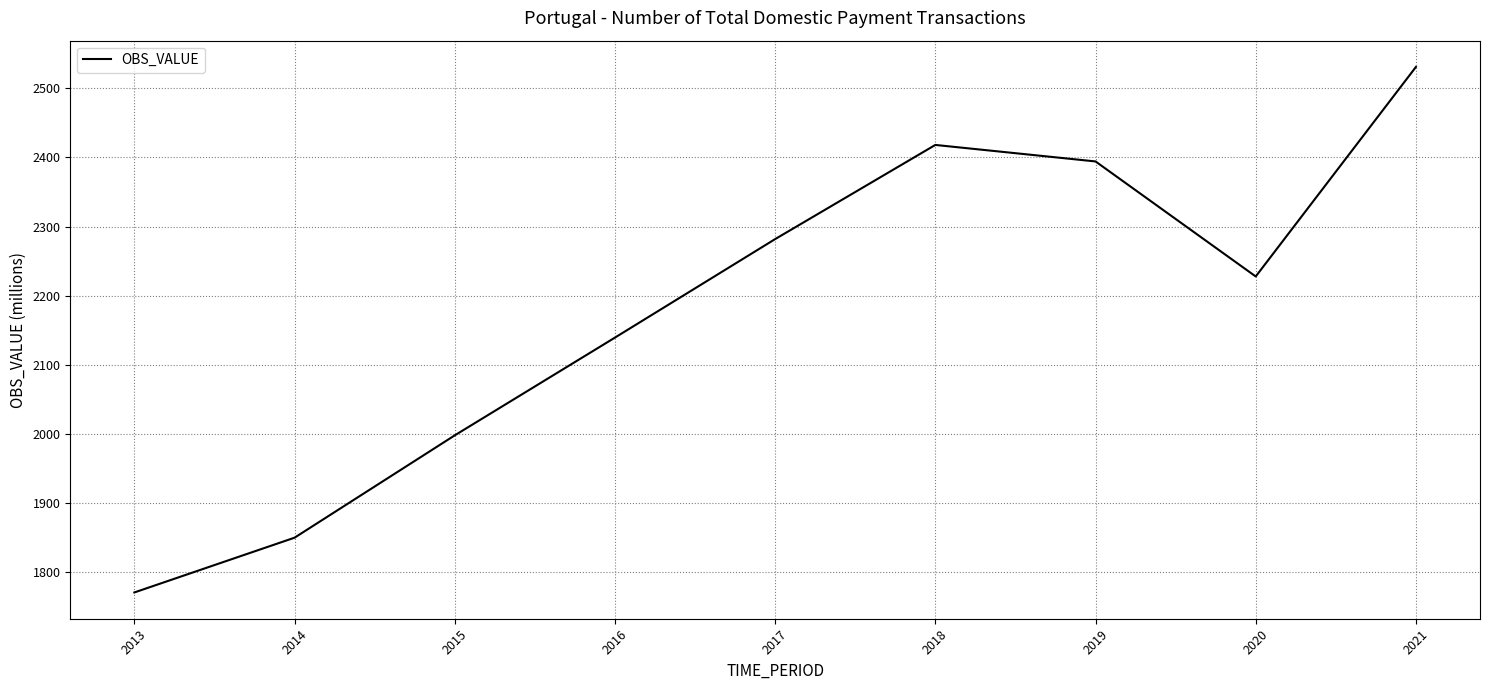

The value at 2018 is 1307.0. True or false?

False